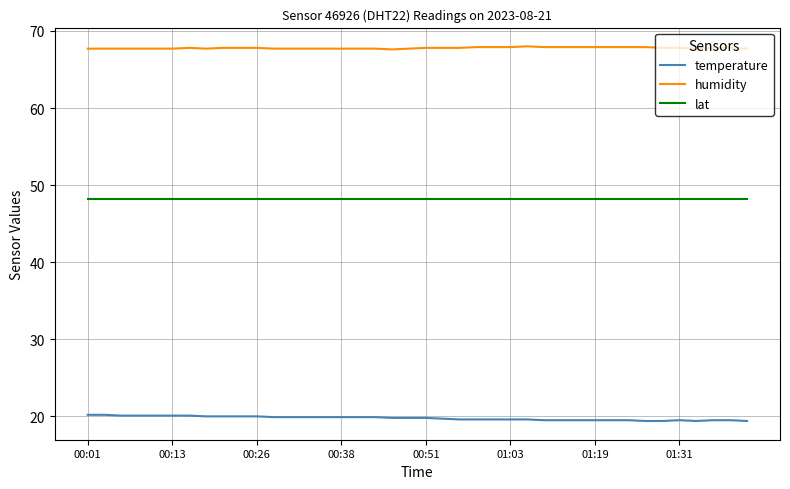

What is the minimum value shown in the chart?

19.4